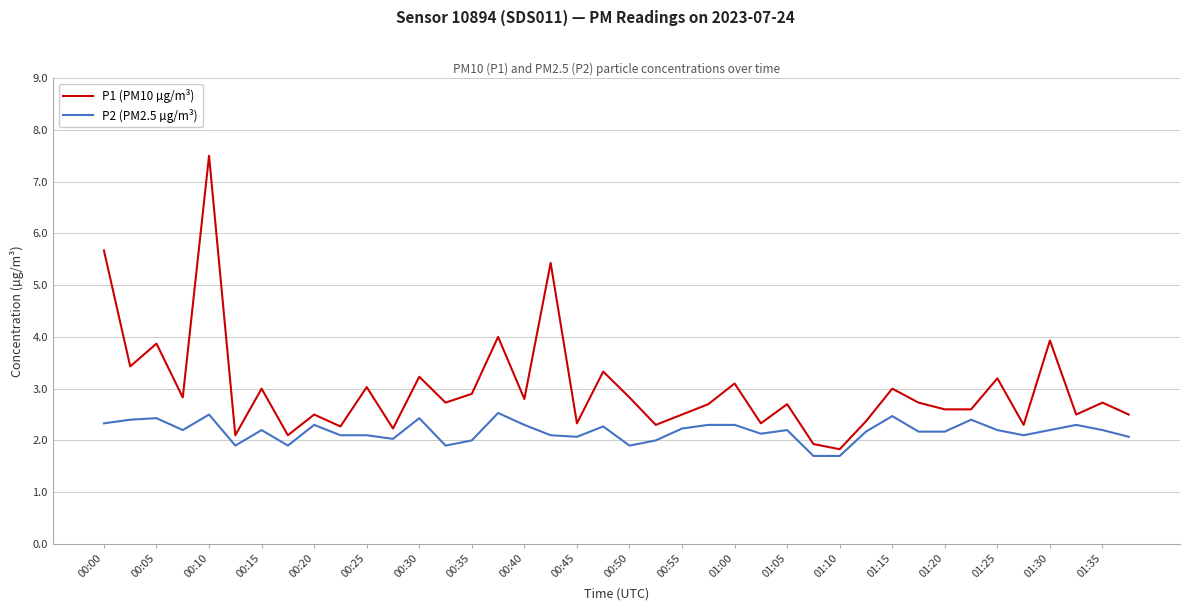

What is the maximum value for P2 (PM2.5 µg/m³)?

2.5